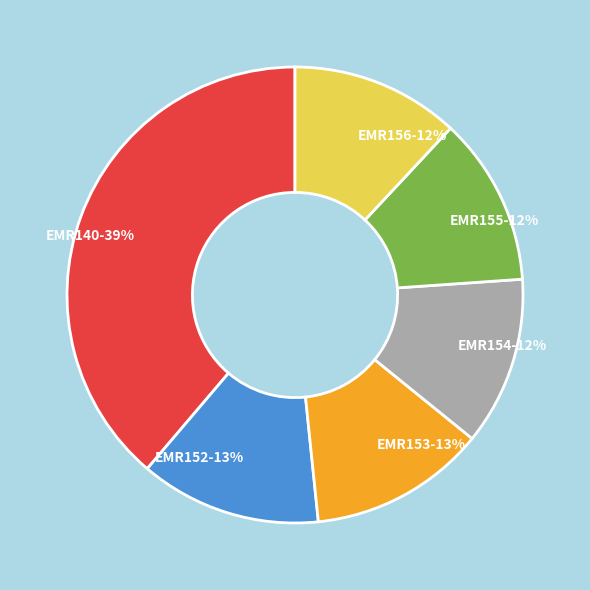

What percentage is the EMR153 slice, to the nearest percent?

13%